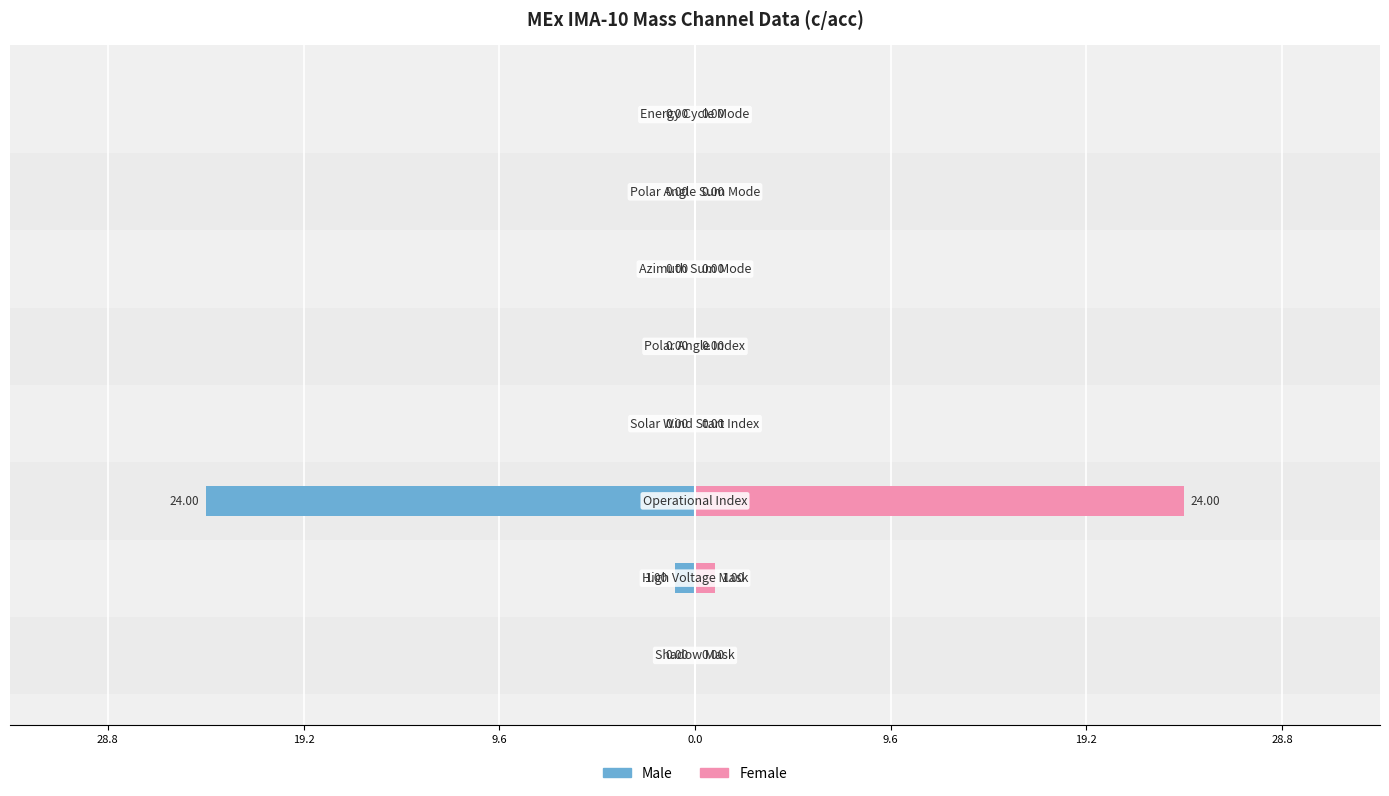

How many data points in Male are less than 0?

2